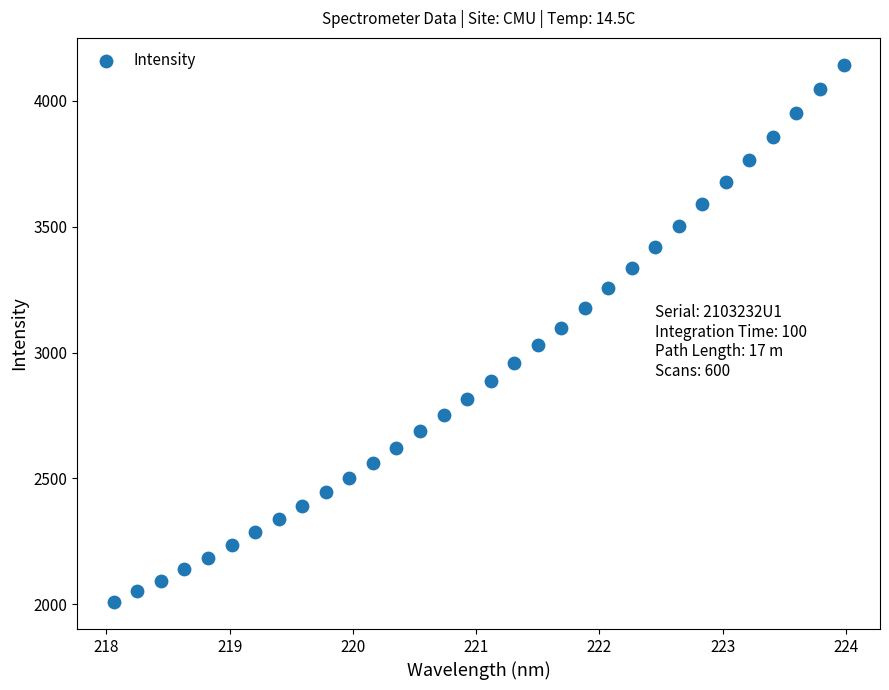

What is the range of Y values (max minus min)?

2135.3